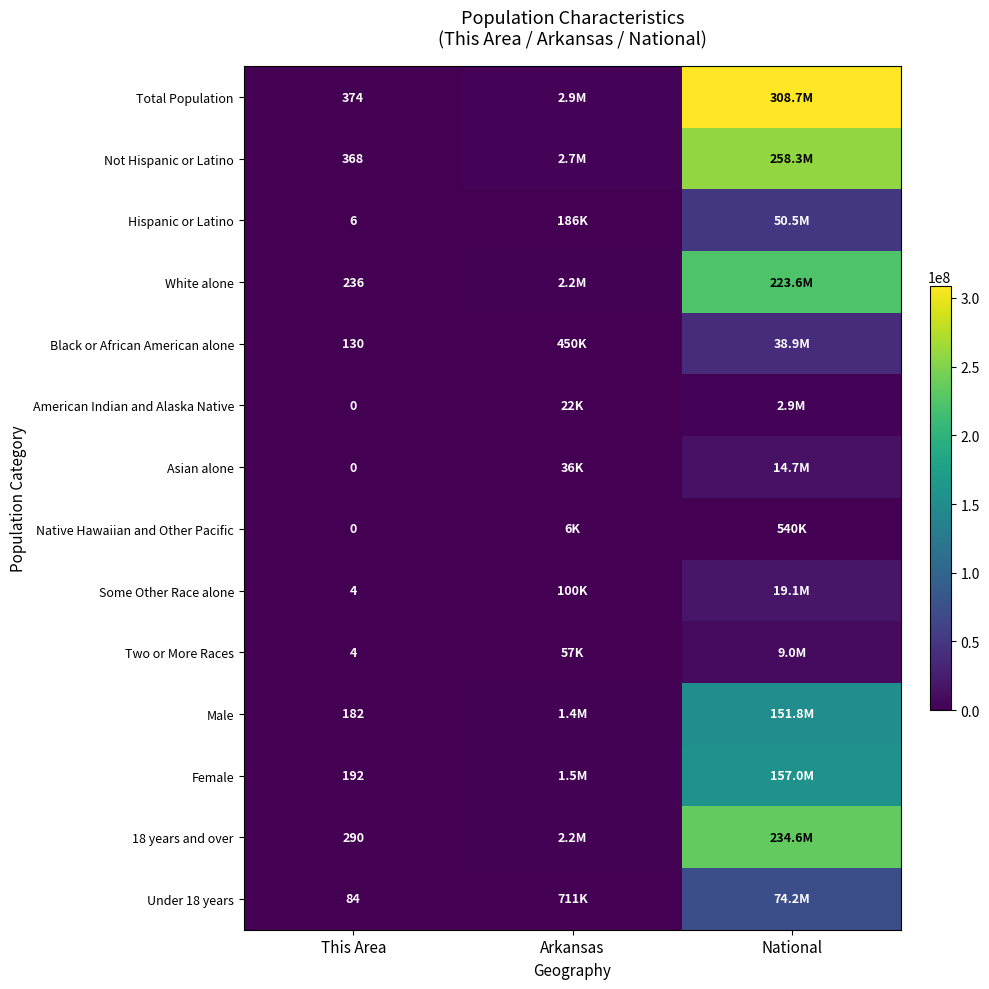

What is the spread (max minus min) of values at This Area?

374